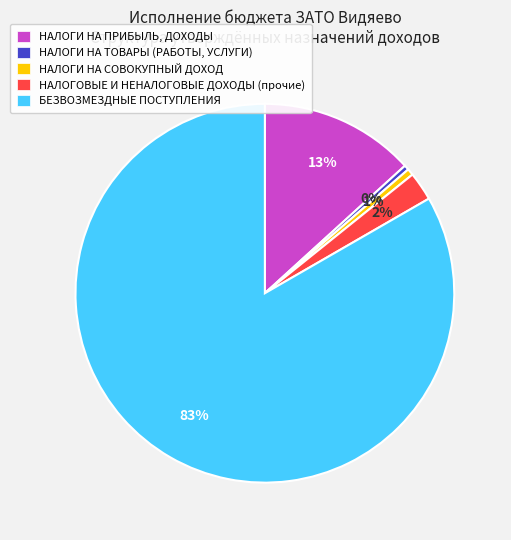

Combined, do НАЛОГОВЫЕ И НЕНАЛОГОВЫЕ ДОХОДЫ (прочие) and БЕЗВОЗМЕЗДНЫЕ ПОСТУПЛЕНИЯ account for over 50%?

Yes